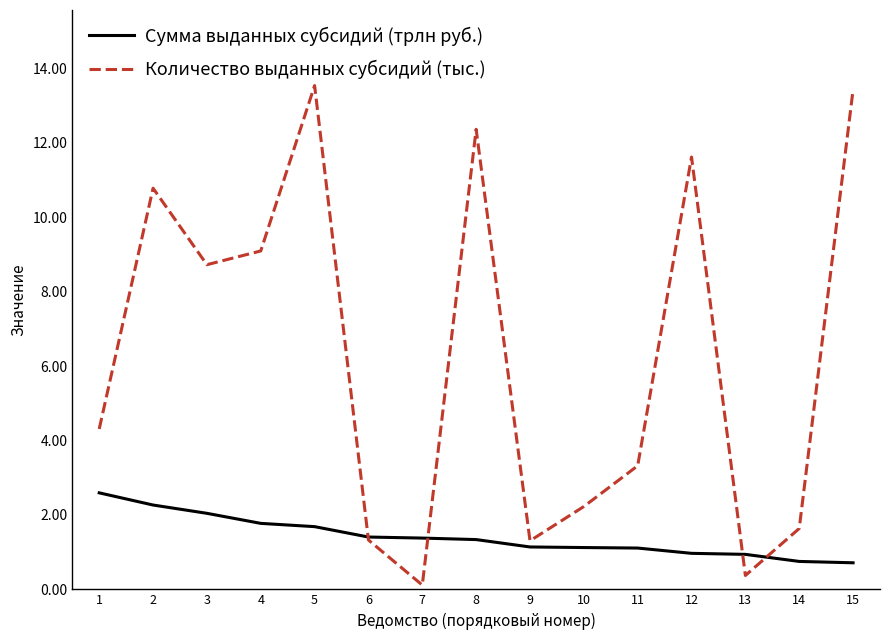

Which series has the largest range (max minus min)?

Количество выданных субсидий (тыс.)